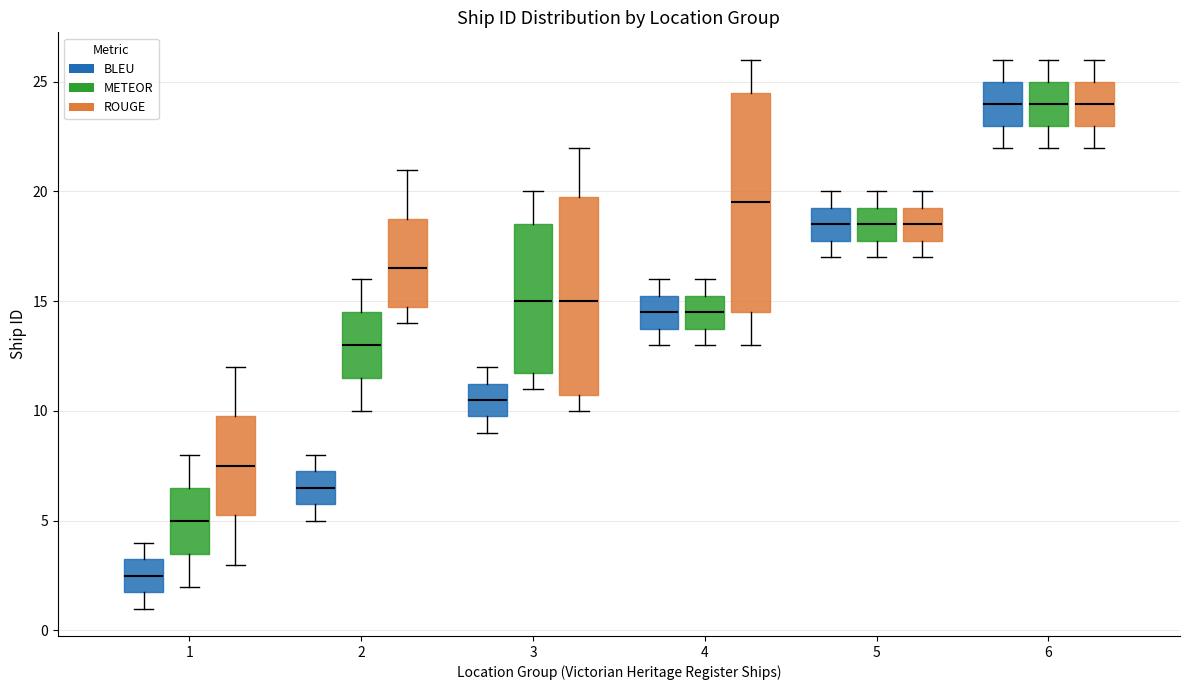

Comparing the boxes themselves (not the whiskers), which one is the tallest?

4 (ROUGE)